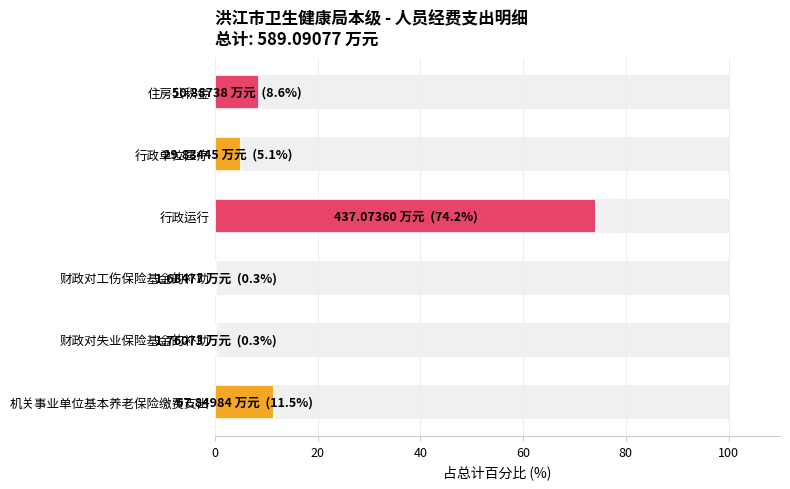

What is the value of the 1st bar from the left?

11.5